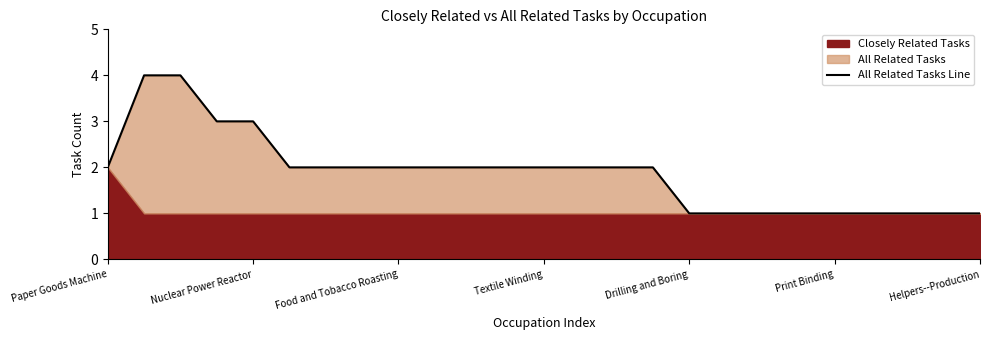

What is the average value?

2